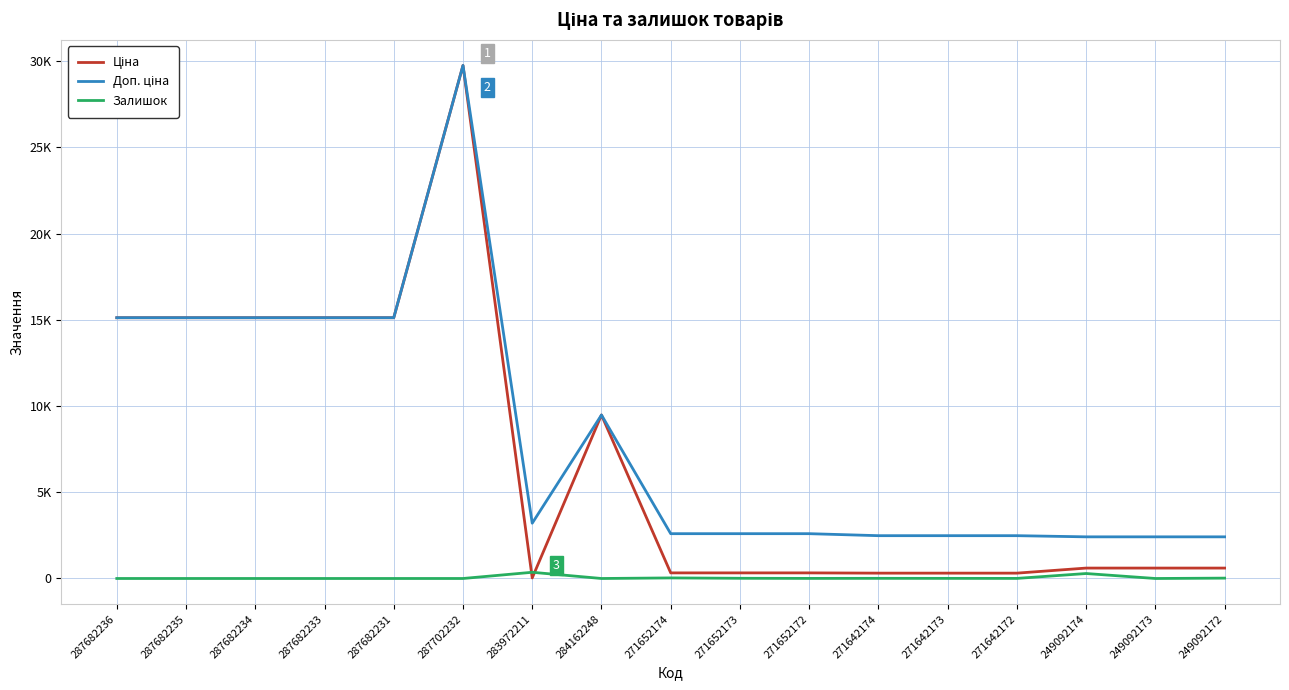

Where is the first local maximum for Залишок?

283972211